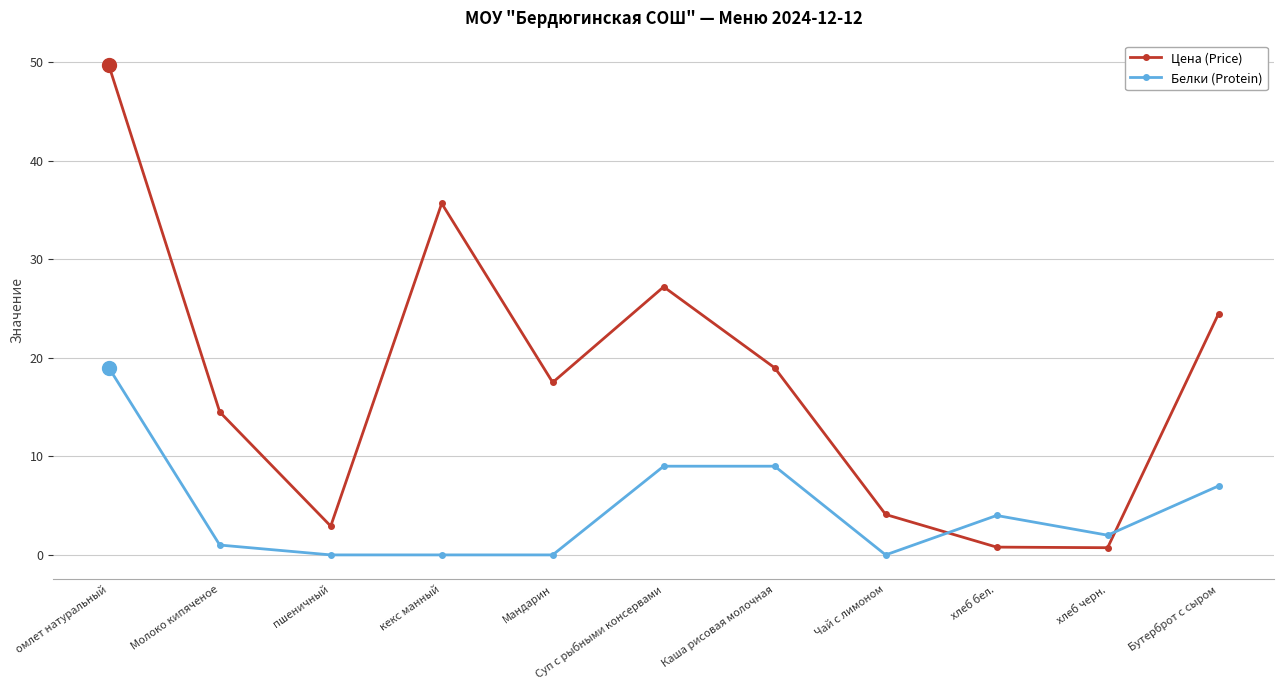

What is the approximate value of Цена (Price) at кекс манный?

35.7